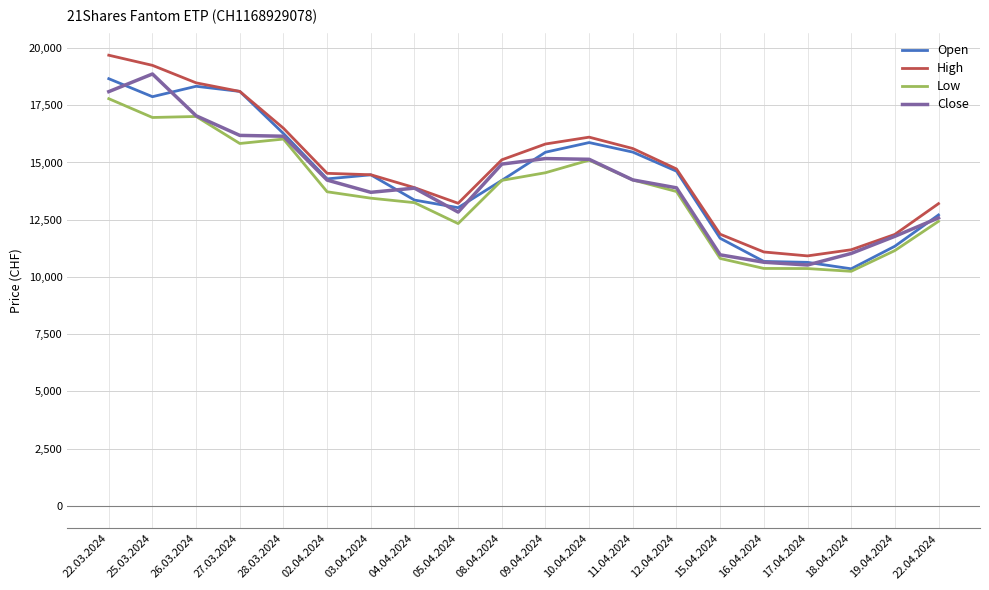

Where does the Low series first go above 13732?

22.03.2024